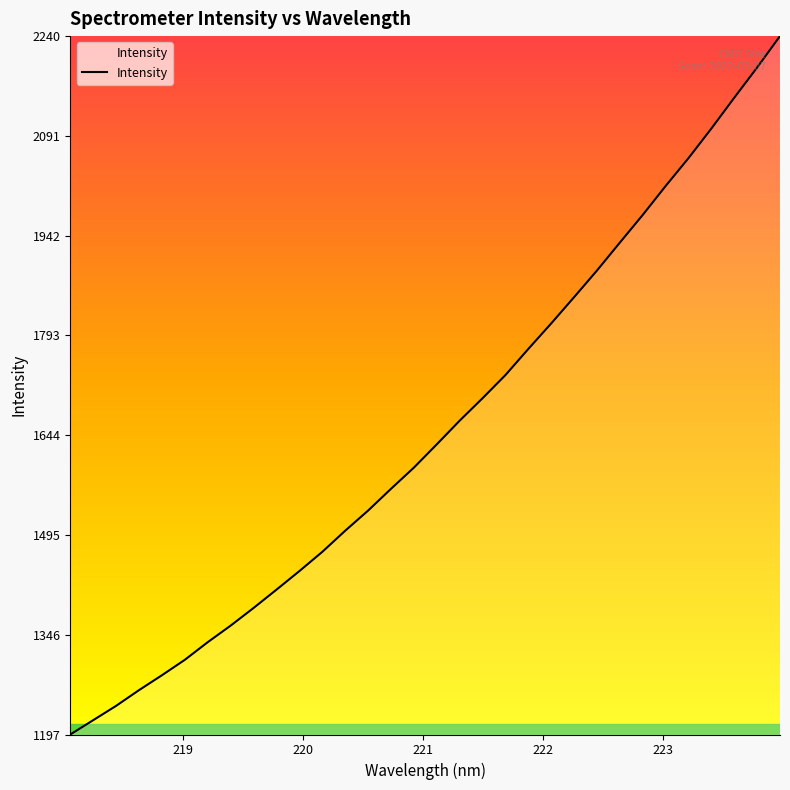

What is the minimum value shown in the chart?

1197.0